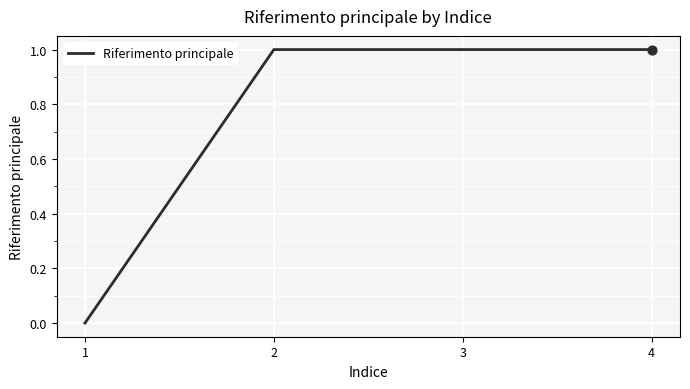

The chart shows a value of 0 at 1. True or false?

True